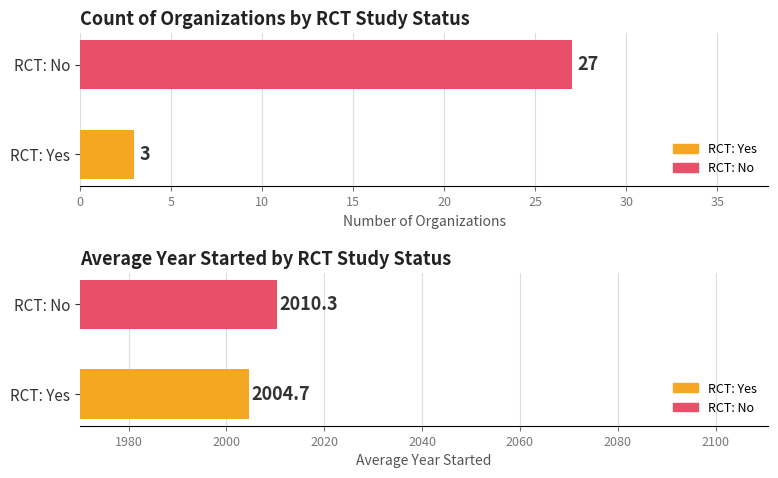

Reading right to left, extract all data points from this chart.

Count of Organizations: 5=27.0	0=3.0
Avg Year Started: 5=2010.3	0=2004.7